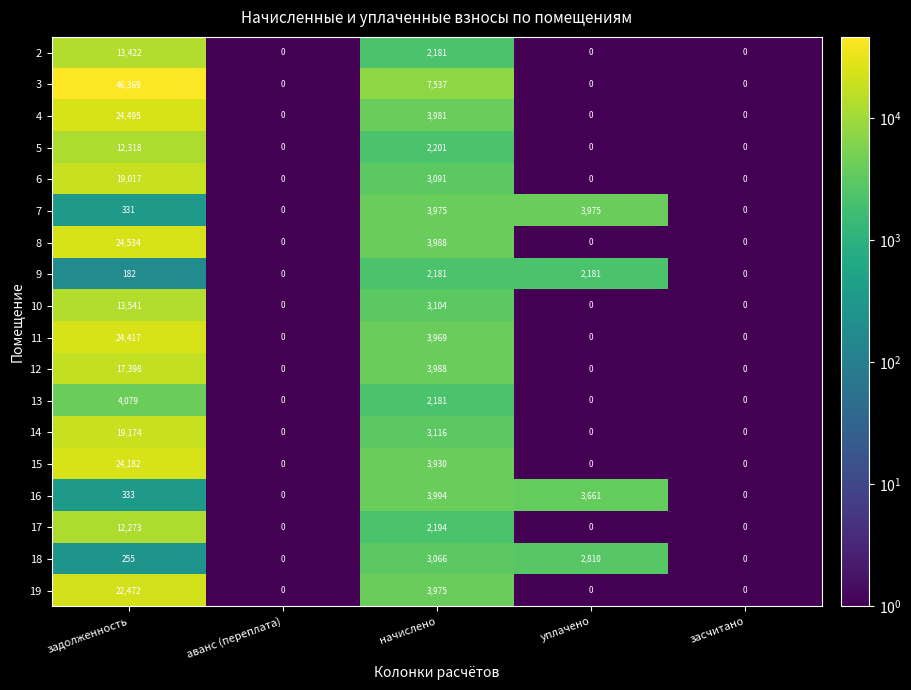

What is the average value of the 5 series?

2904